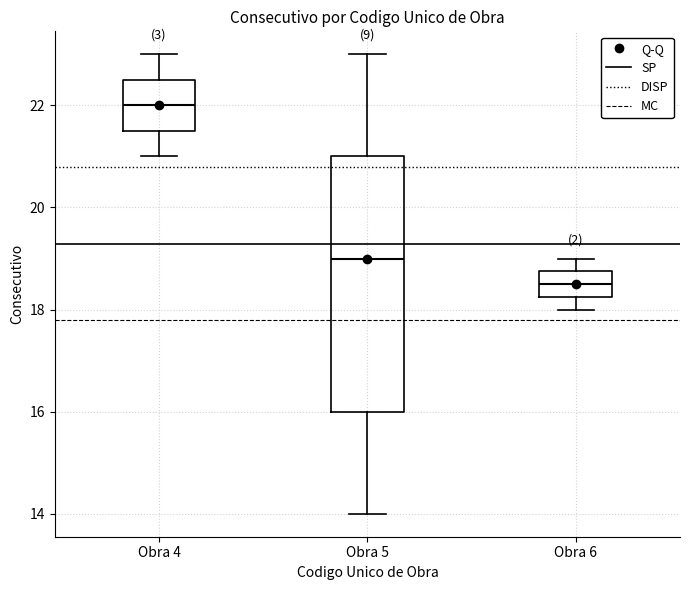

Which box's median line is the lowest?

Obra 6